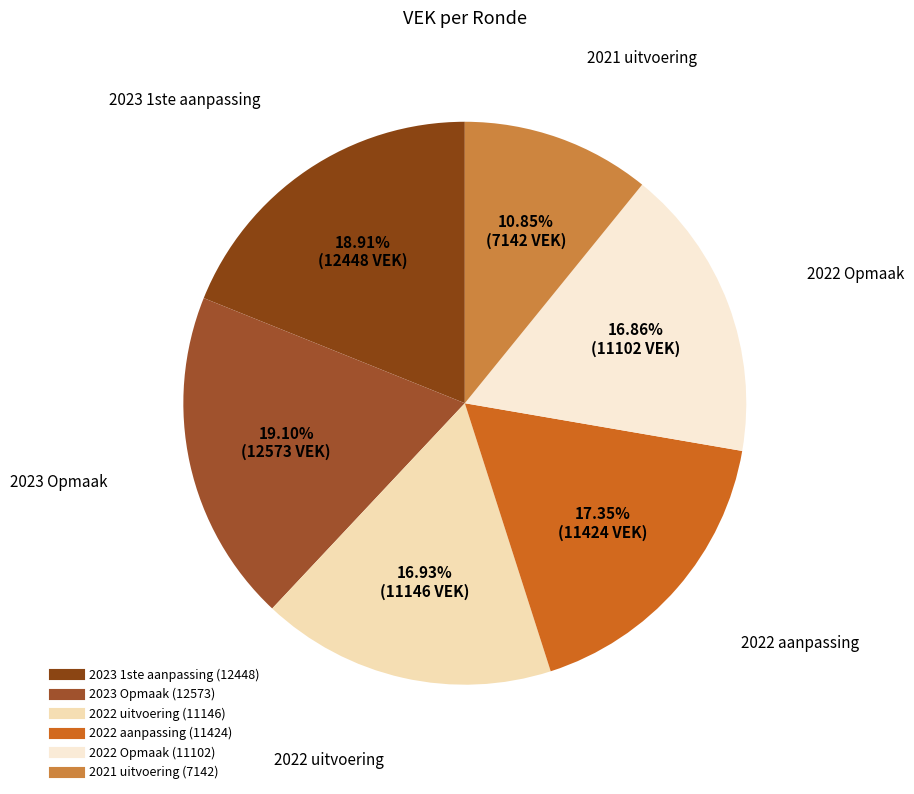

Between 2022 aanpassing and 2023 Opmaak, which is larger?

2023 Opmaak